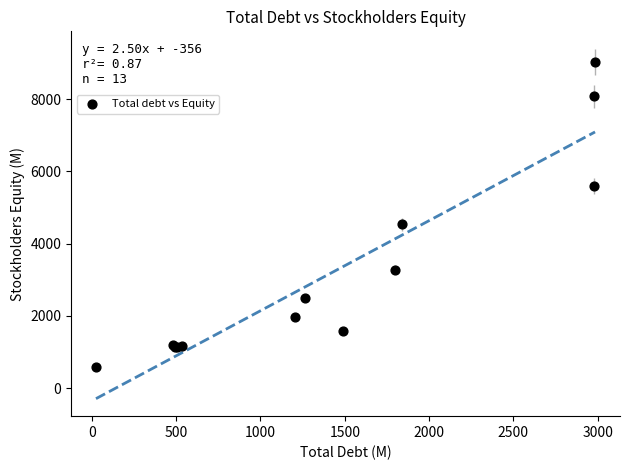

What Y value in the scatter plot is closest to 4813?

4535